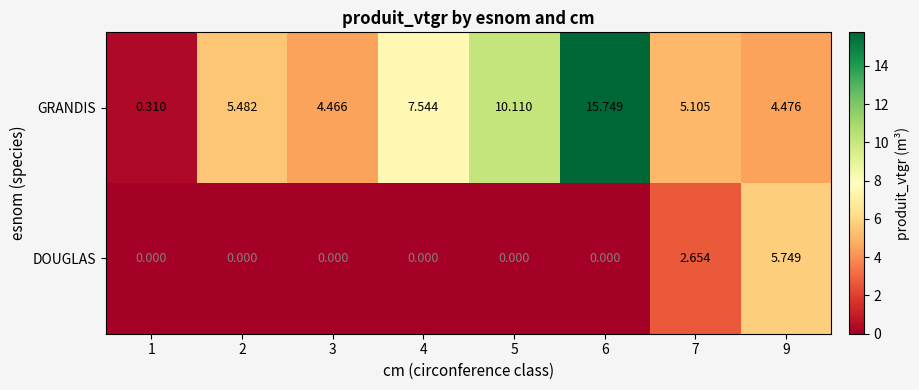

Which series changed the most between 1 and 6?

GRANDIS